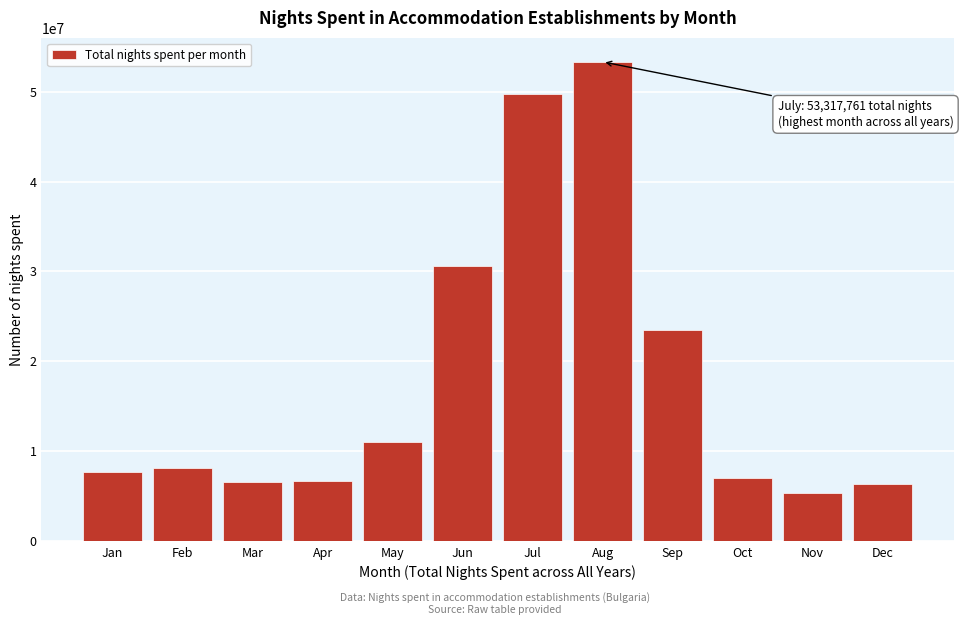

What is the change in value from Mar to Aug?

+46691153